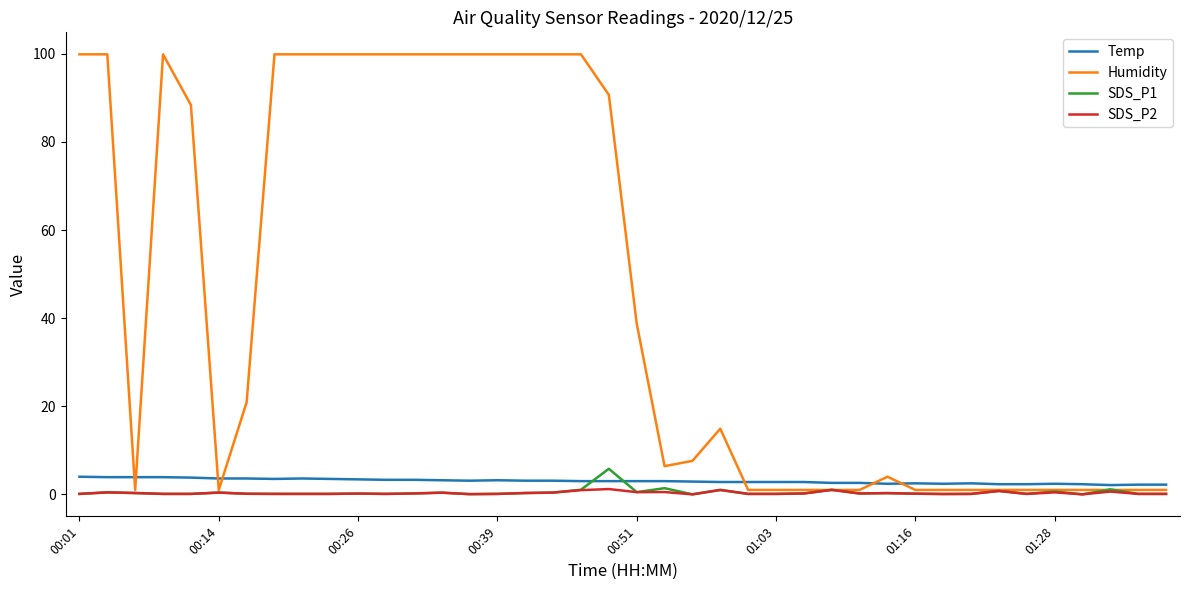

How many values in the Humidity series are below 14?

20